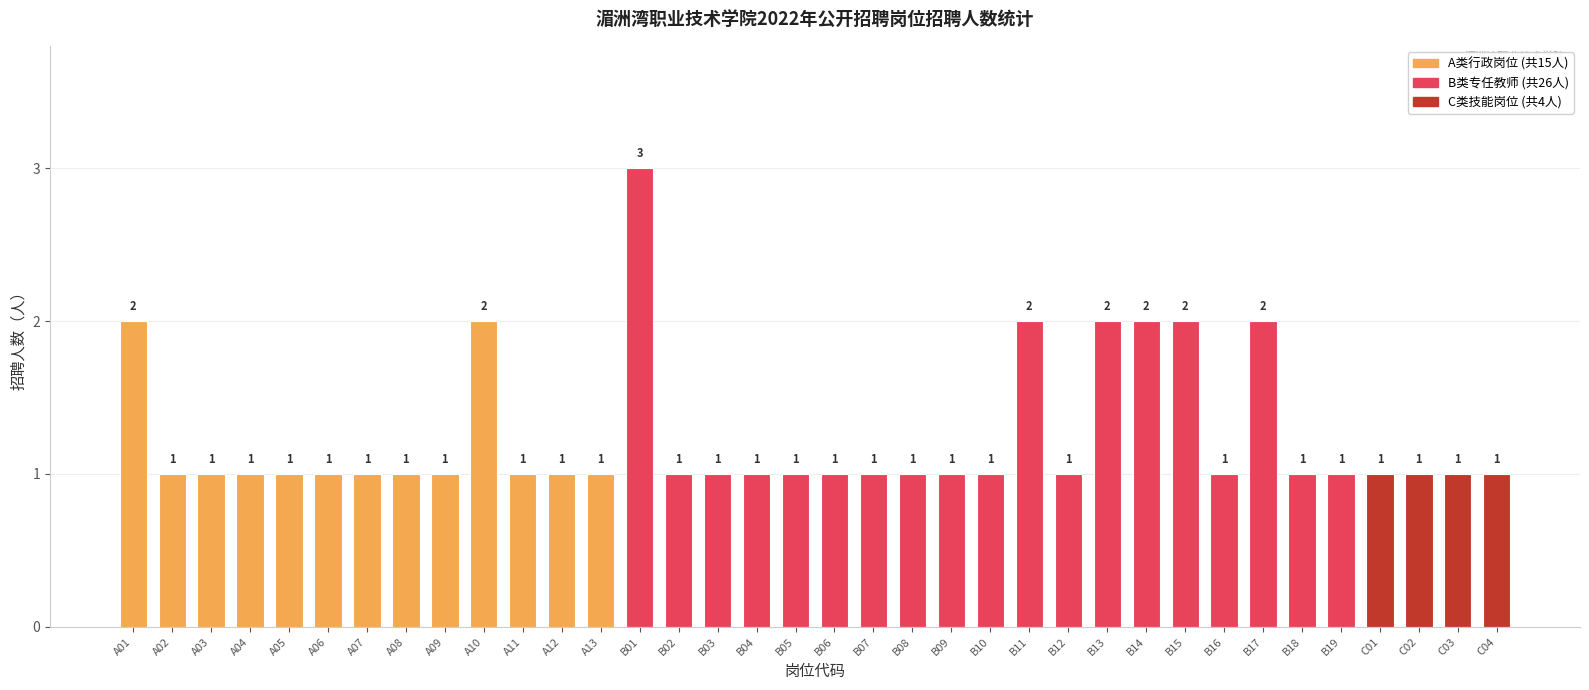

What is the label of the 24th bar from the right?

A13